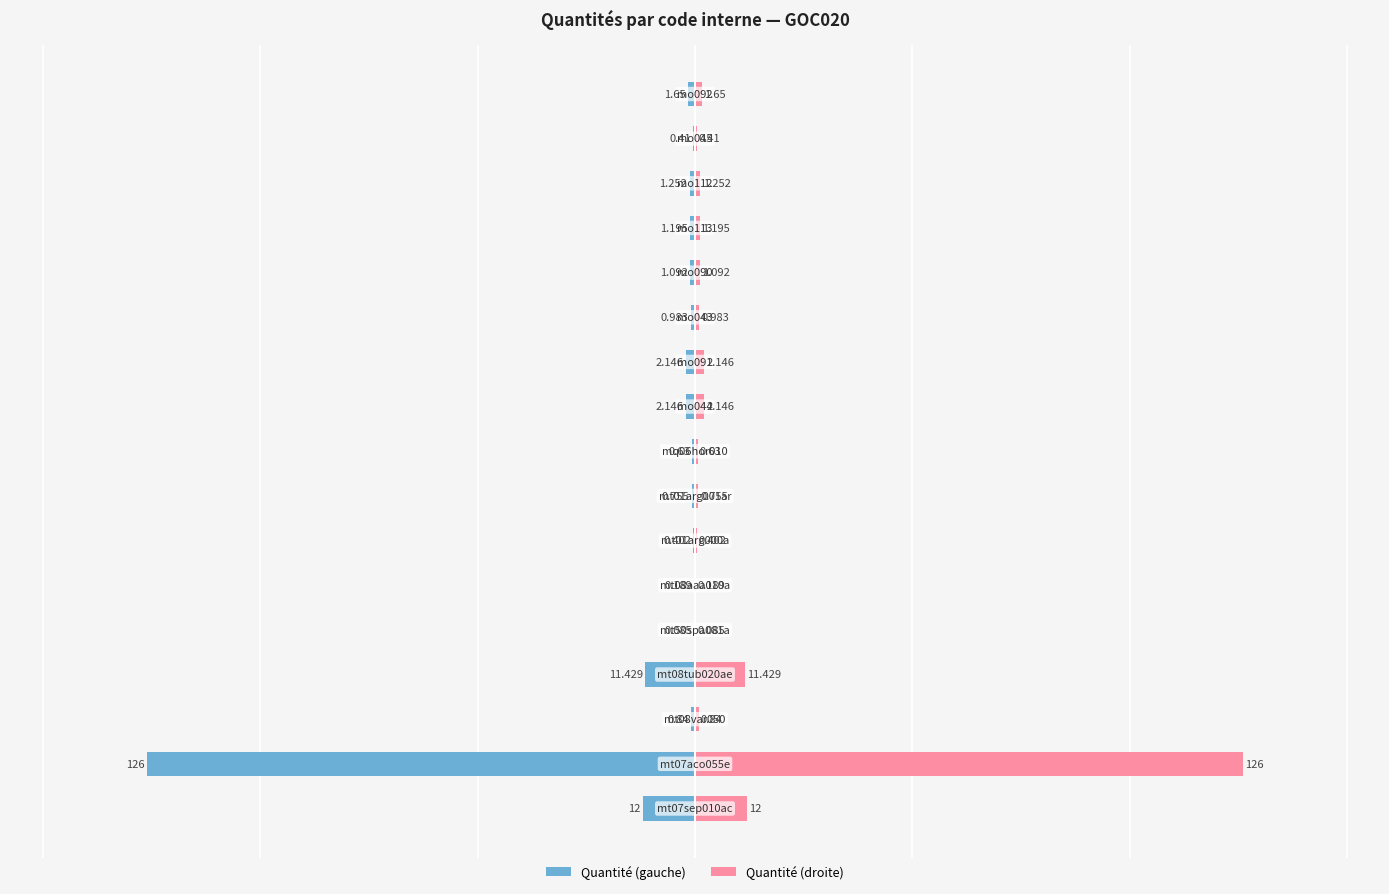

List the series in order of their overall mean, highest first.

Quantité (droite), Quantité (gauche)